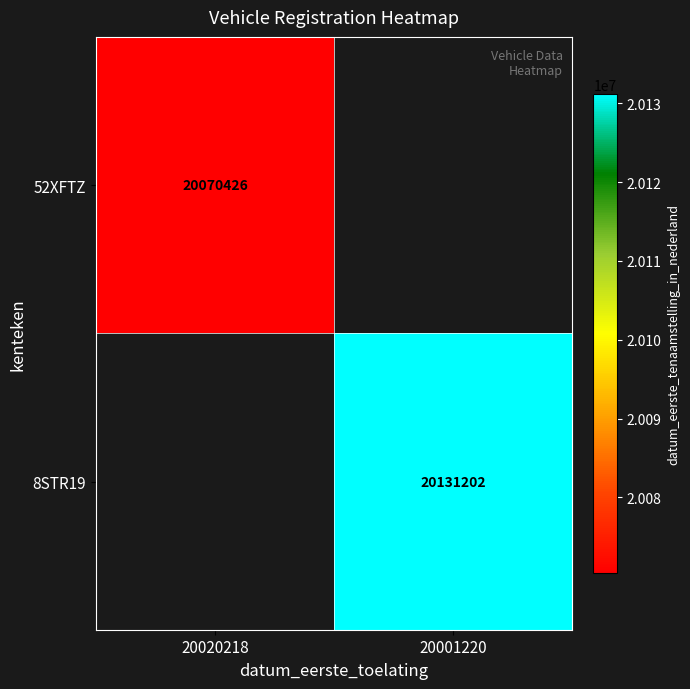

The 8STR19 series shows 20131202 at 20001220. True or false?

True